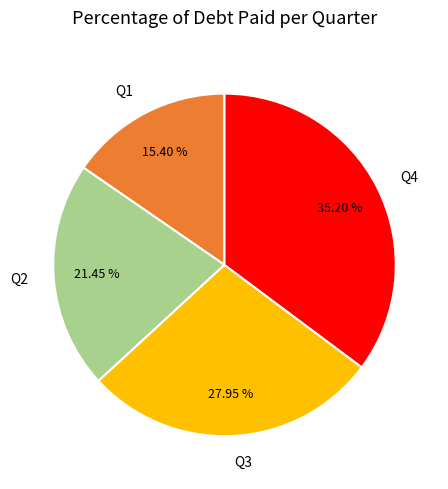

Which category has the biggest portion of the pie?

Q4